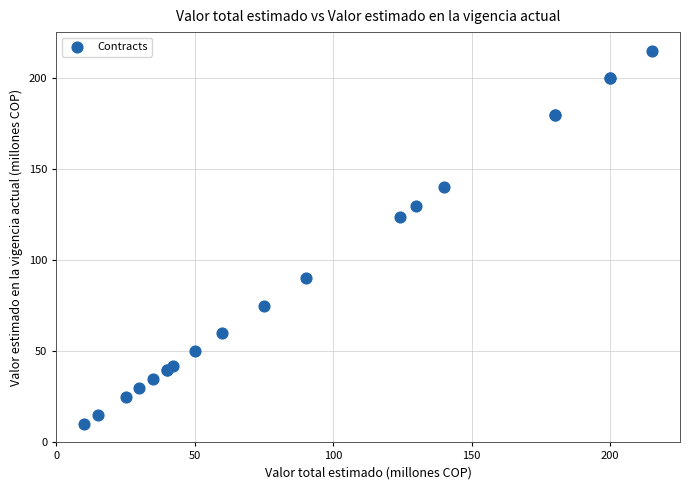

What Y value in the scatter plot is closest to 112?

124